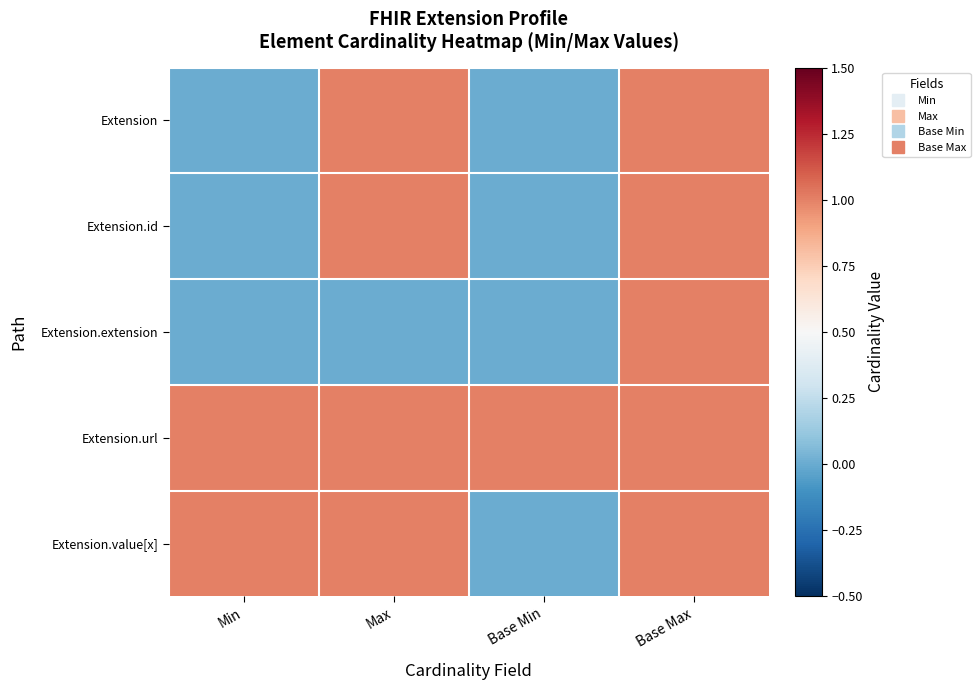

Reading right to left, transcribe all the data shown in this chart.

Extension: Base Max=1	Base Min=0	Max=1	Min=0
Extension.id: Base Max=1	Base Min=0	Max=1	Min=0
Extension.extension: Base Max=1	Base Min=0	Max=0	Min=0
Extension.url: Base Max=1	Base Min=1	Max=1	Min=1
Extension.value[x]: Base Max=1	Base Min=0	Max=1	Min=1